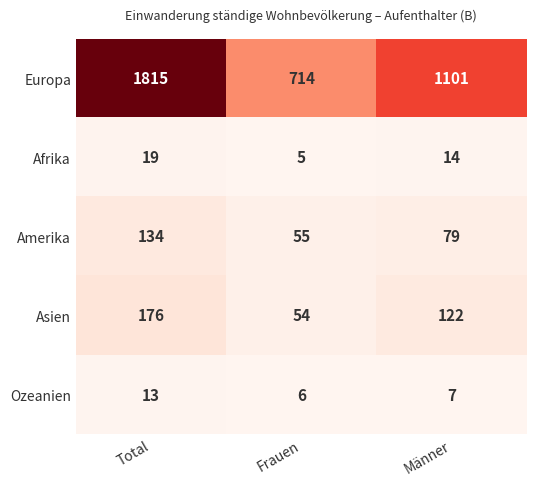

Is it true that Asien equals 82 at Frauen?

False